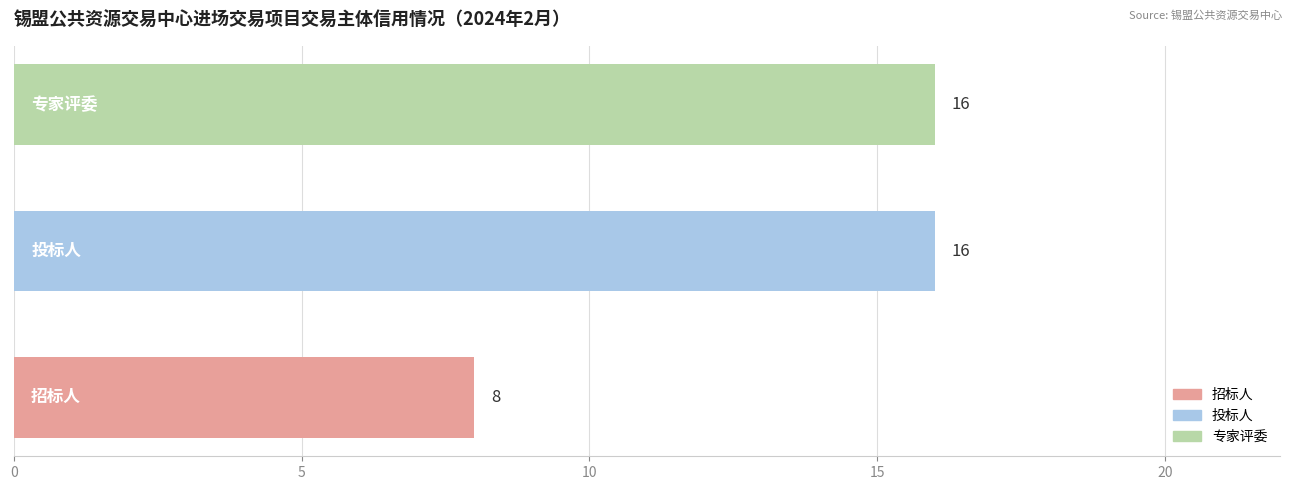

What is the sum of all values?

40